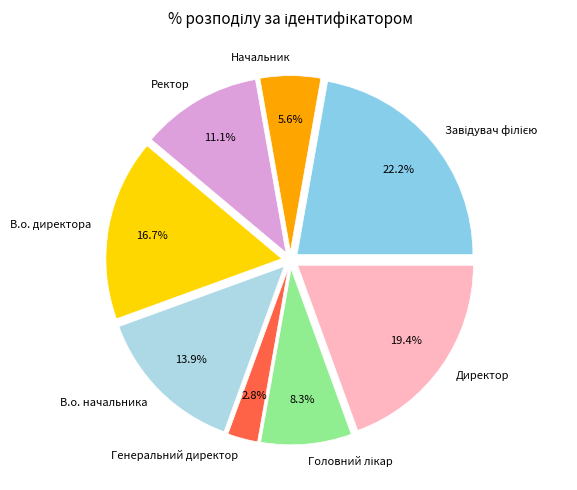

Is Директор the majority of the pie?

No